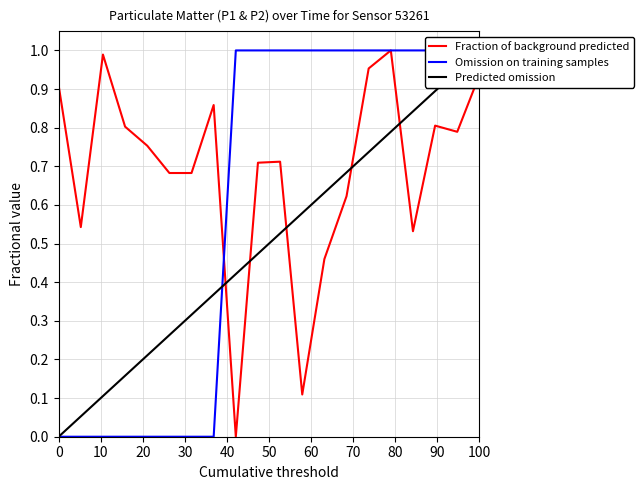

True or false: Predicted omission has a value of 0.7 at 0.

False